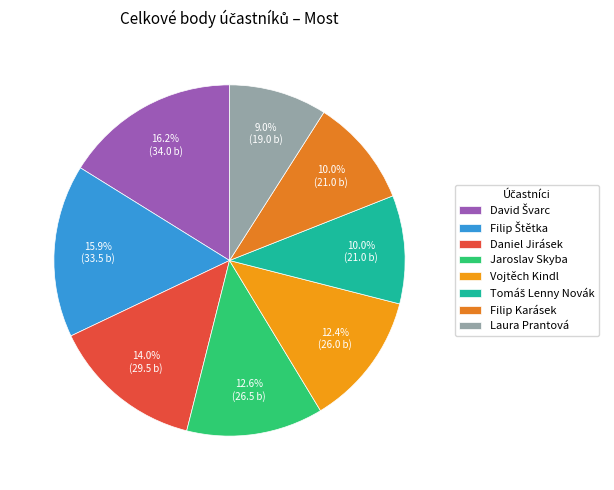

Is there any slice that represents more than half of the pie?

No